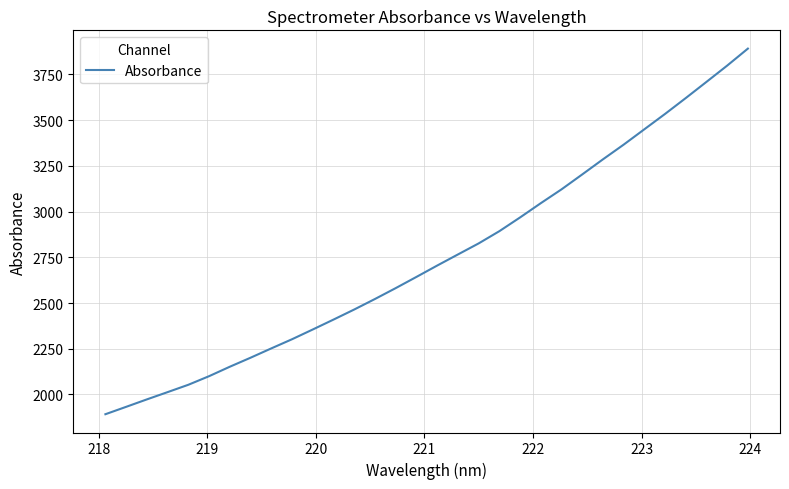

What is the maximum value shown in the chart?

3891.0